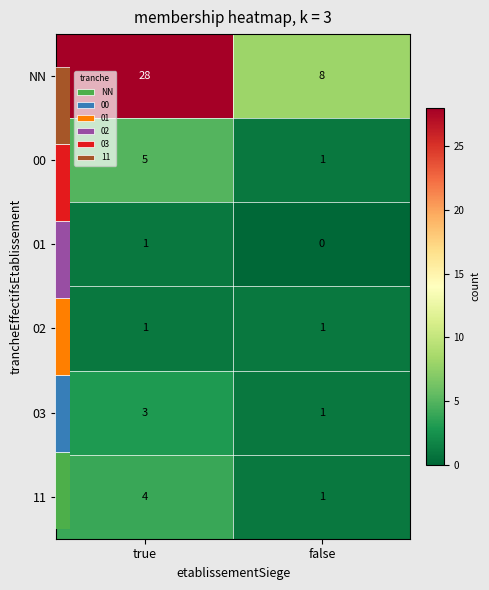

At false, list the series in order from smallest to largest.

01, 00, 02, 03, 11, NN